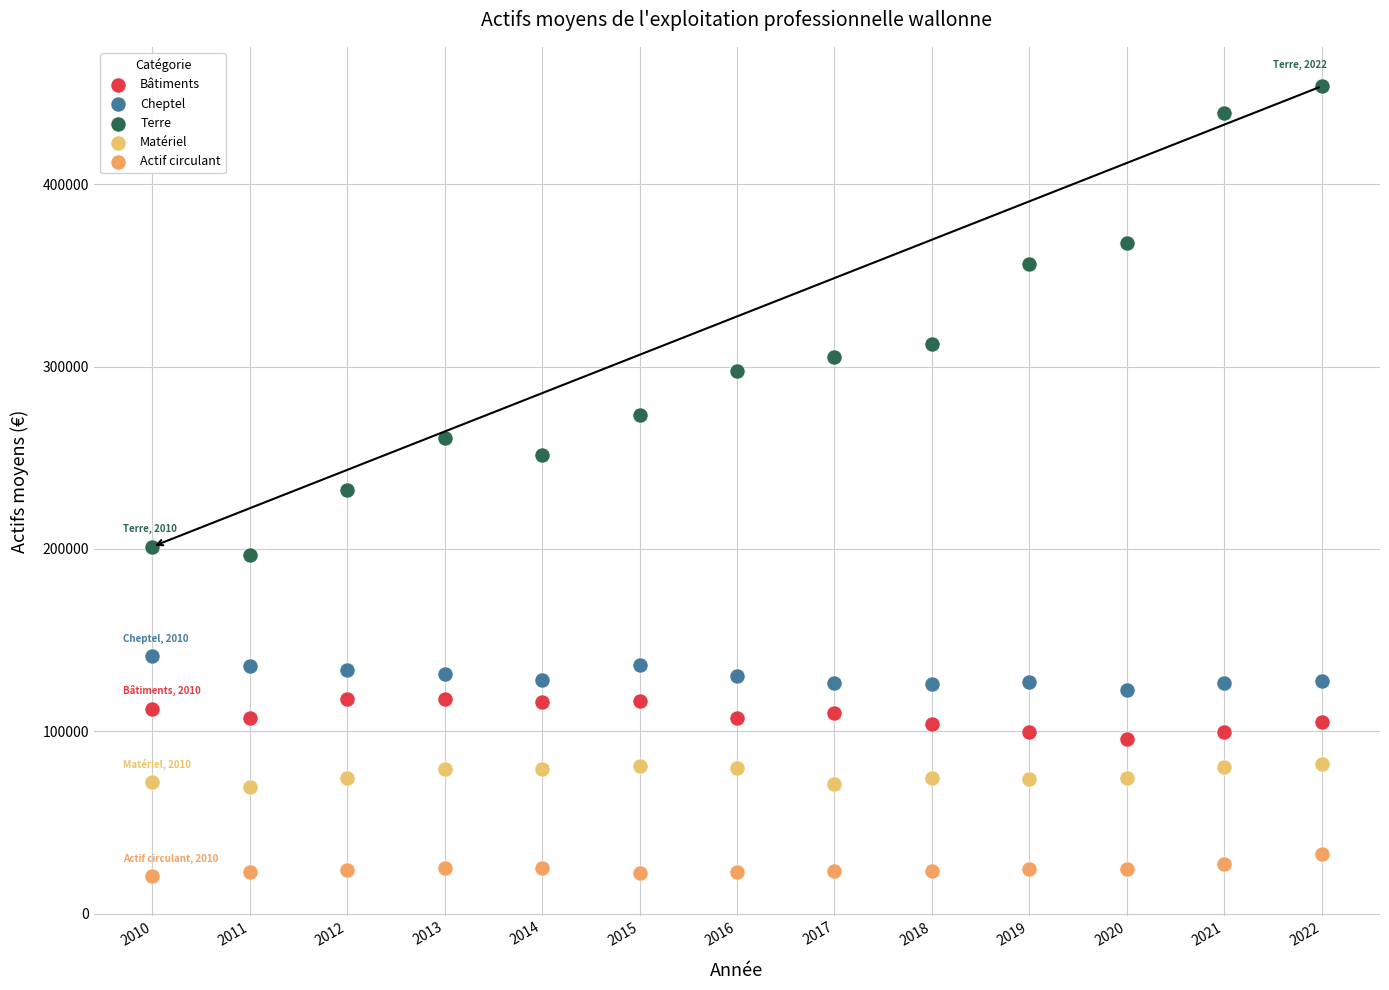

Which series has the largest Y range (max minus min)?

Terre